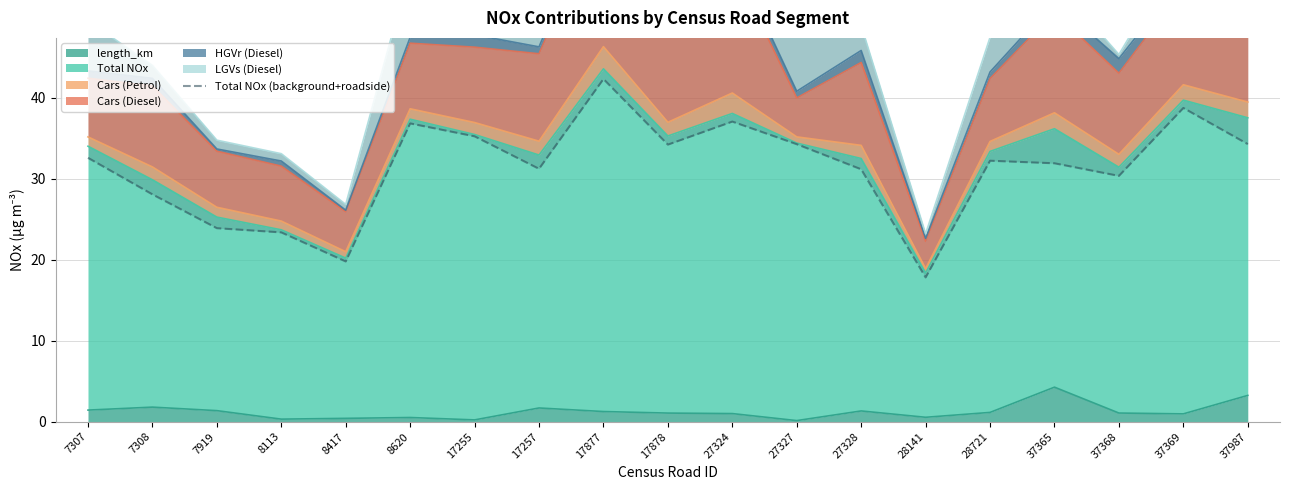

What is the maximum value for length_km?

4.3